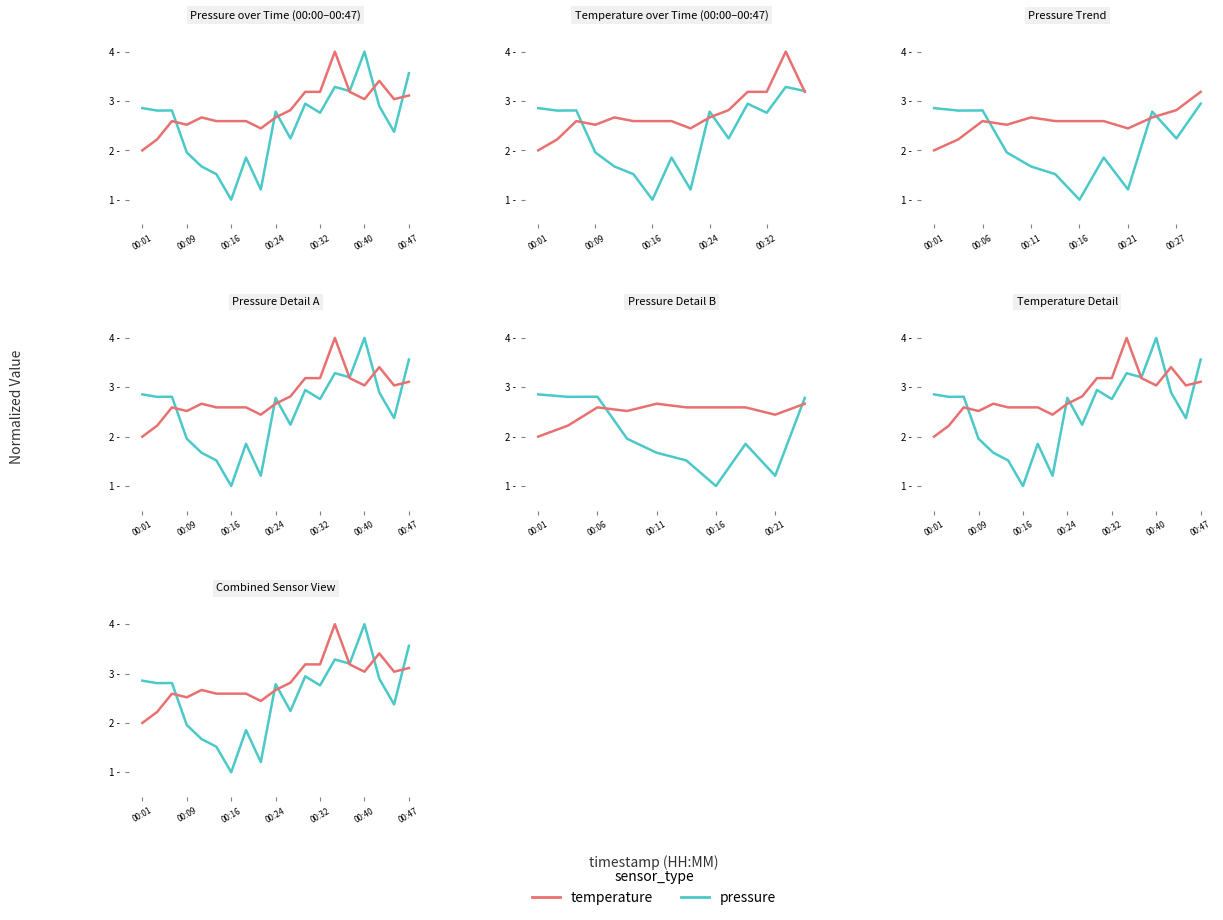

The value of pressure at 8 is 1.2. True or false?

True